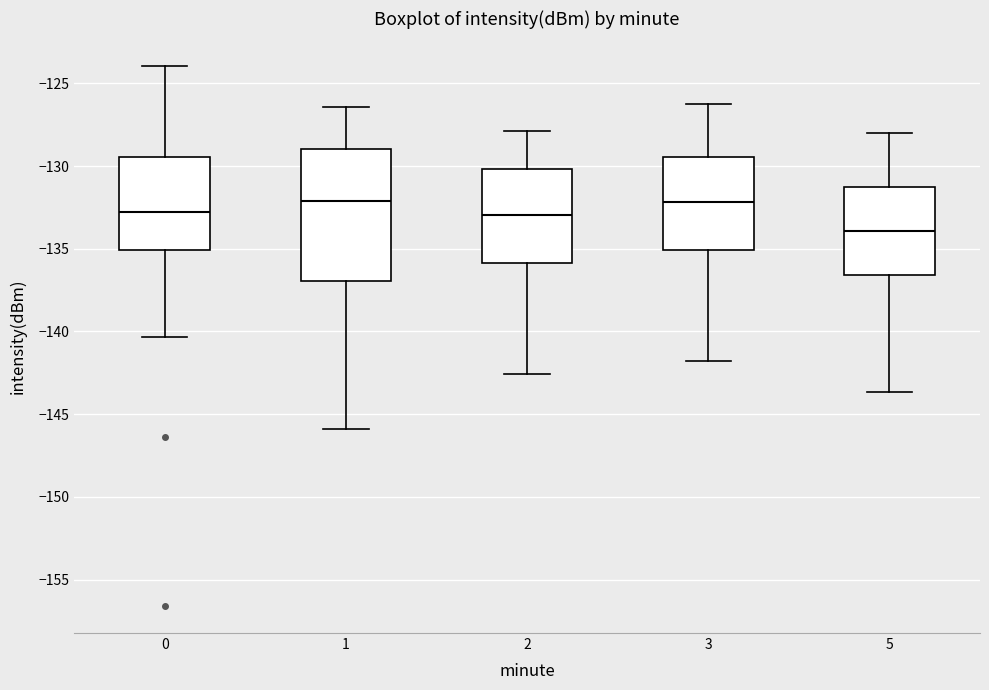

Reading left to right, transcribe this box plot: for each box, give where its median line is, the range the box spans, and where its two whiskers end, as read against the y-axis. The values are not printed on the chart, so give them approximately, as read against the axis.

0: median -133.0, box -135.0 to -129.5, whiskers -140.5 to -124.0
1: median -132.0, box -137.0 to -129.0, whiskers -146.0 to -126.5
2: median -133.0, box -136.0 to -130.0, whiskers -142.5 to -128.0
3: median -132.0, box -135.0 to -129.5, whiskers -142.0 to -126.0
5: median -134.0, box -136.5 to -131.5, whiskers -143.5 to -128.0